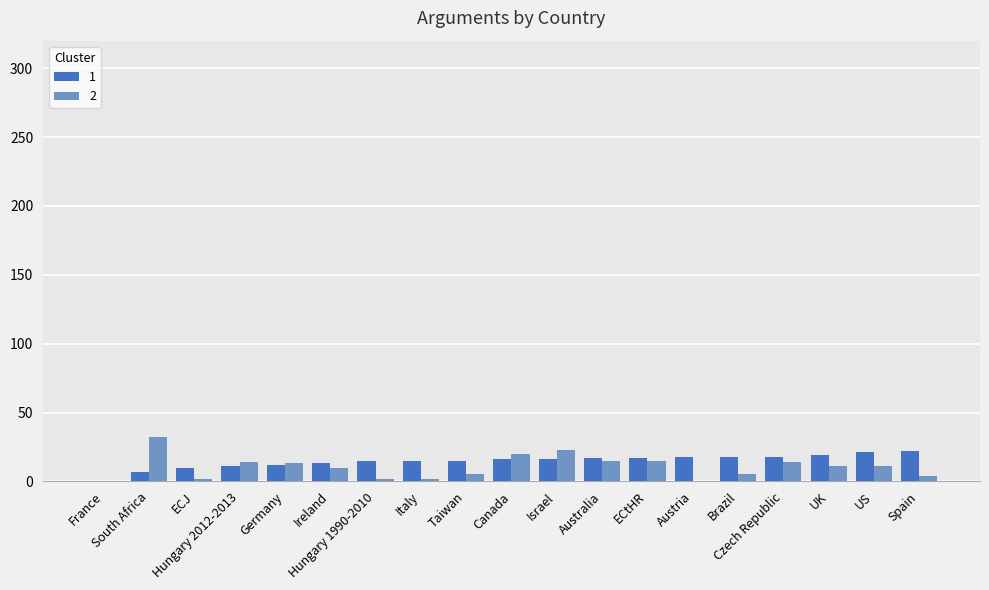

What is the greatest value displayed?

32